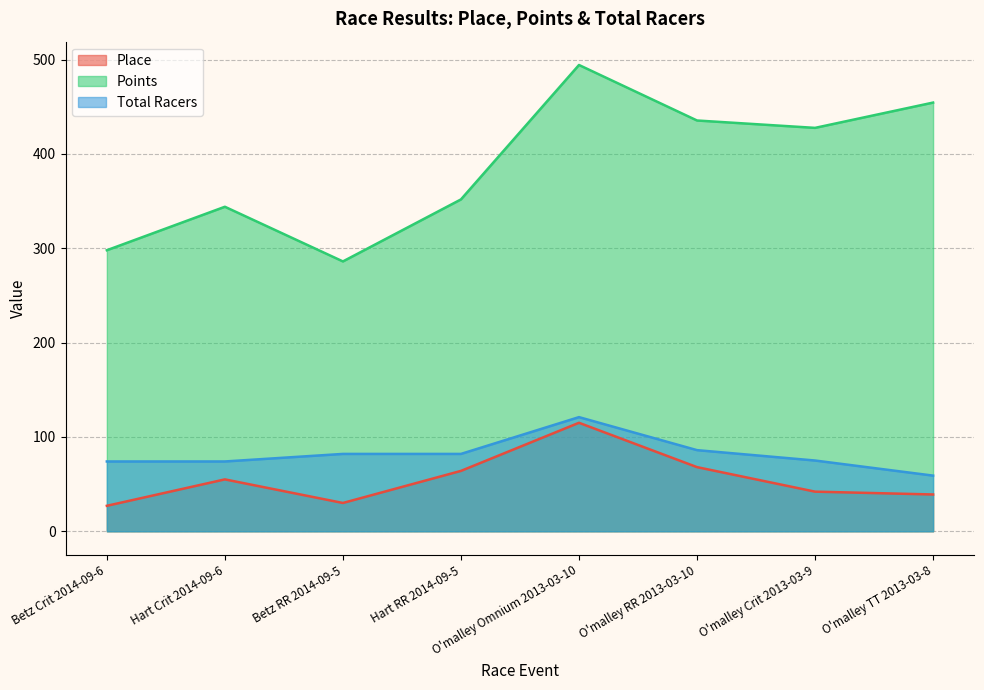

What is the difference between the Total Racers values at O'malley RR 2013-03-10 and Betz Crit 2014-09-6?

12.0